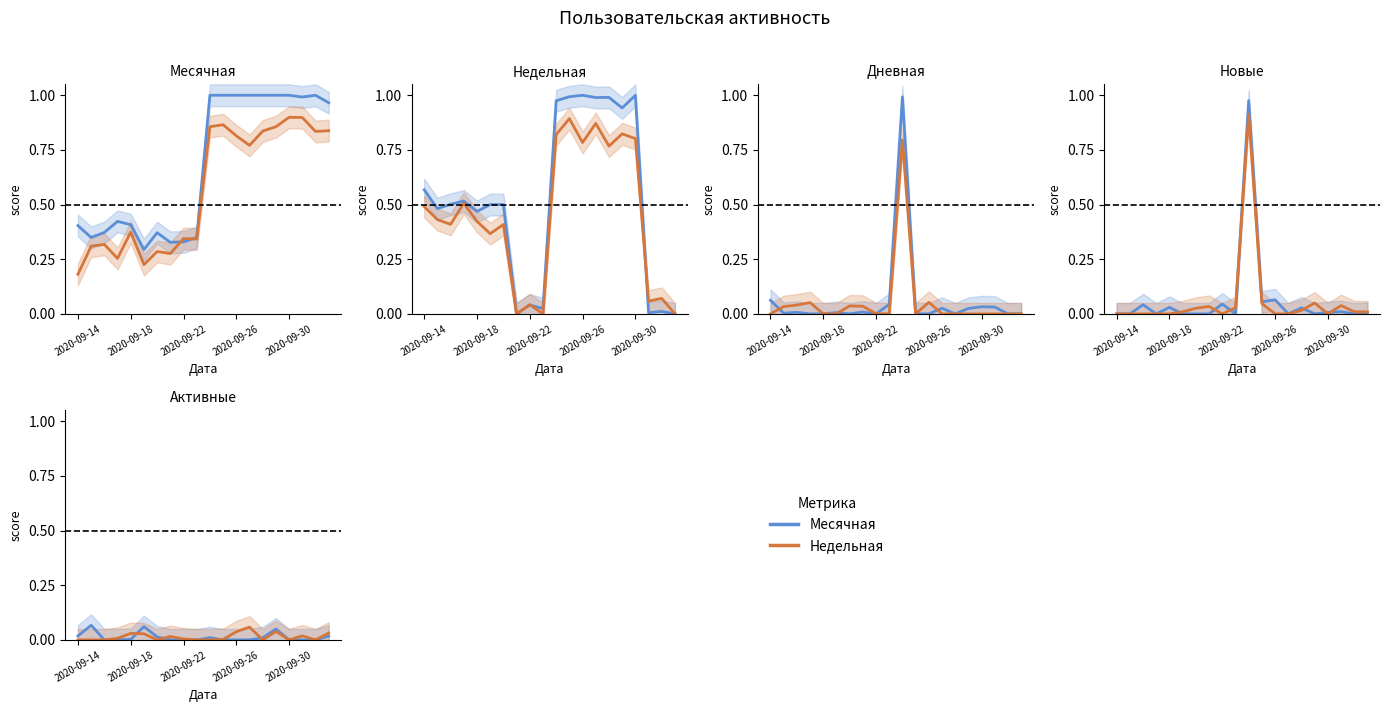

True or false: Недельная has a value of 0.0 at 16.

False